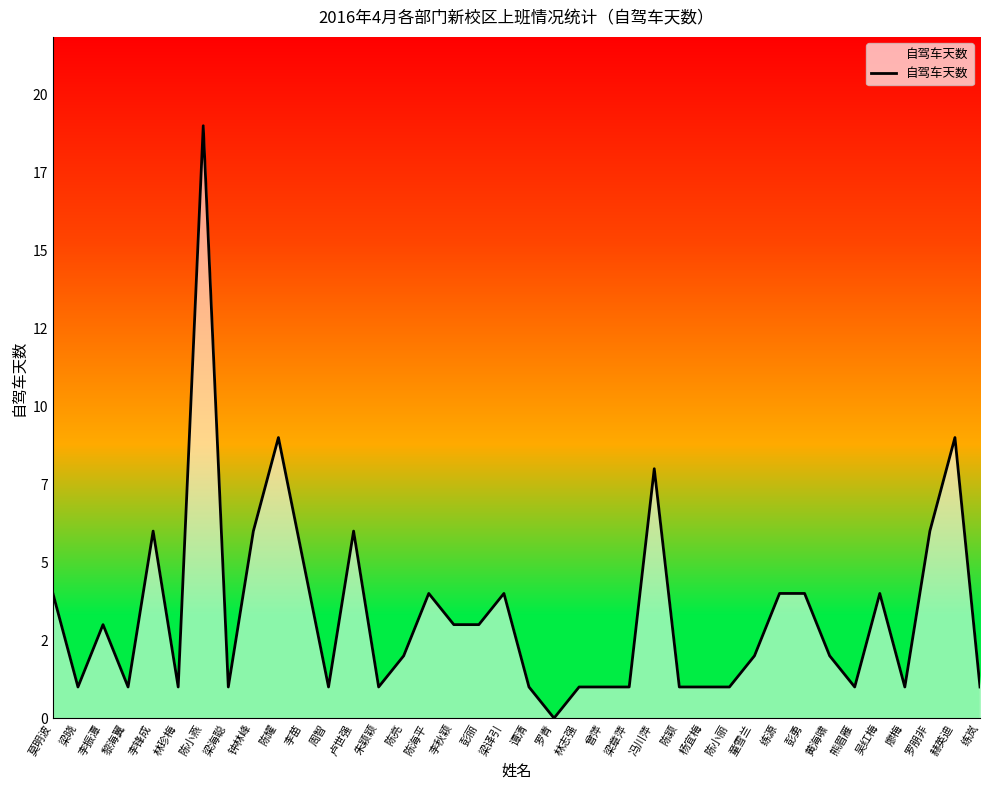

What is the maximum value shown in the chart?

19